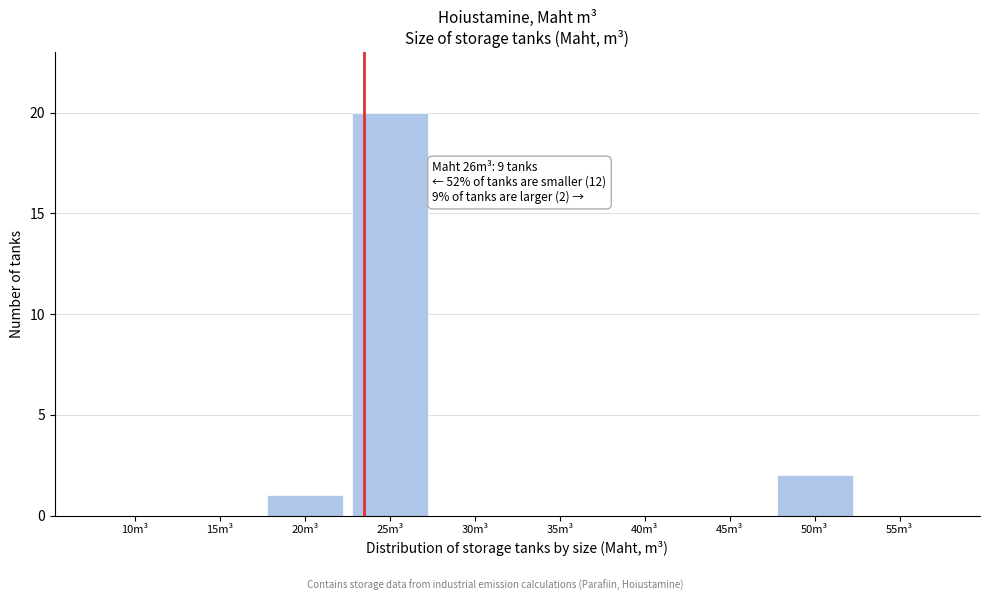

Reading right to left, list all the values displayed in this chart.

55m³=0	50m³=2	45m³=0	40m³=0	35m³=0	30m³=0	25m³=20	20m³=1	15m³=0	10m³=0